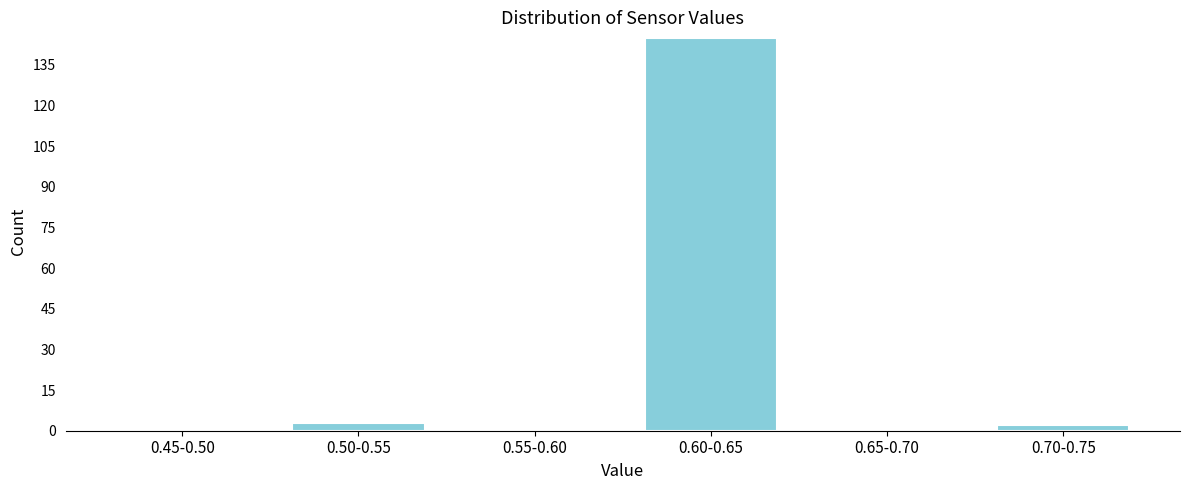

Reading left to right, list all the values displayed in this chart.

0.45-0.50=0	0.50-0.55=3	0.55-0.60=0	0.60-0.65=145	0.65-0.70=0	0.70-0.75=2